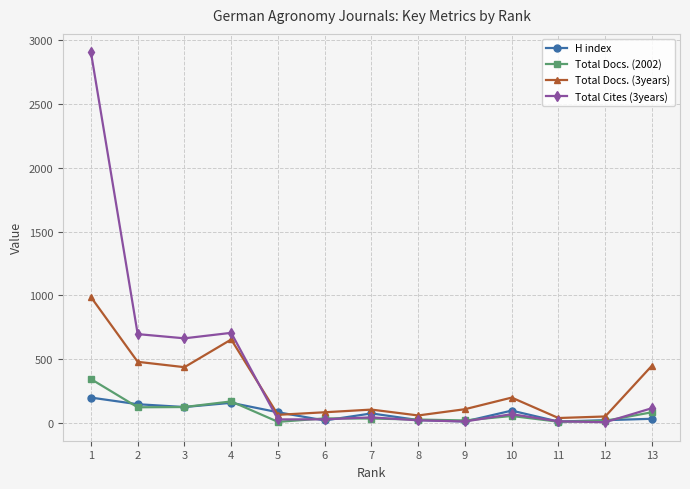

Is the value of H index at 11 greater than the value of Total Docs. (3years) at 4?

No